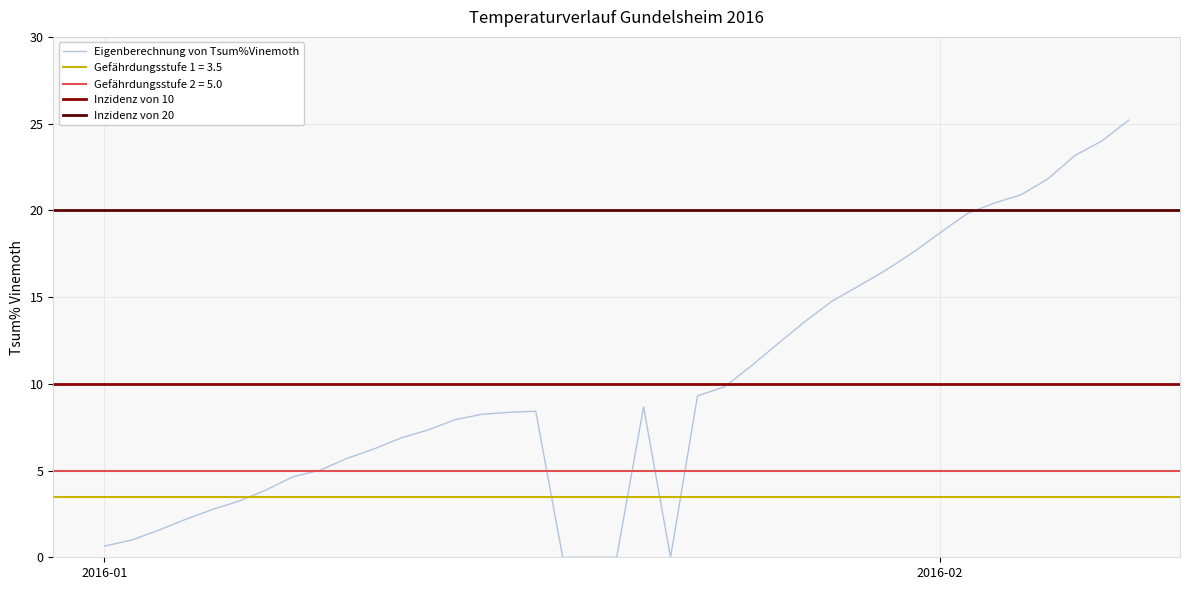

What is the highest value of the Eigenberechnung von Tsum%Vinemoth series?

25.2